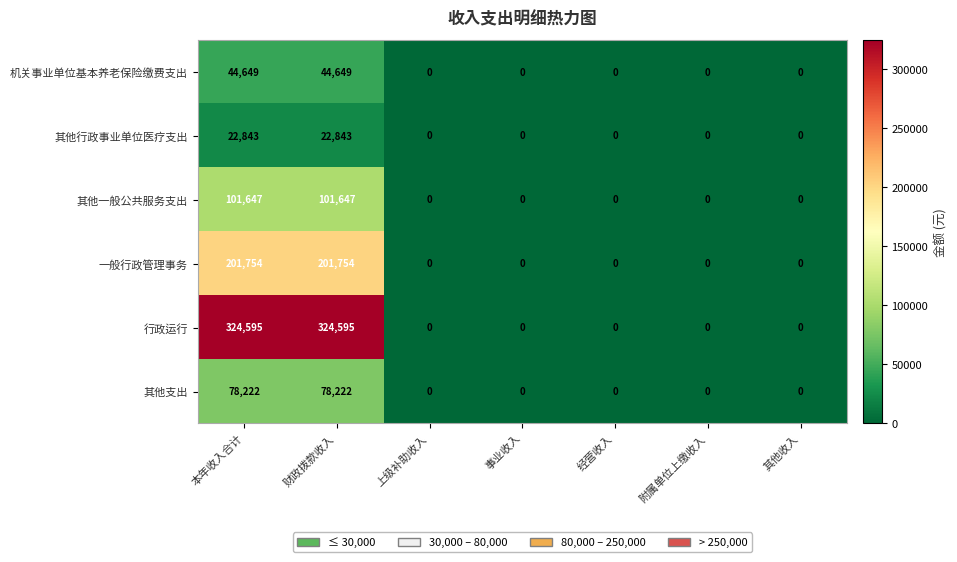

Rank the series by their maximum value, from lowest to highest.

其他行政事业单位医疗支出, 机关事业单位基本养老保险缴费支出, 其他支出, 其他一般公共服务支出, 一般行政管理事务, 行政运行